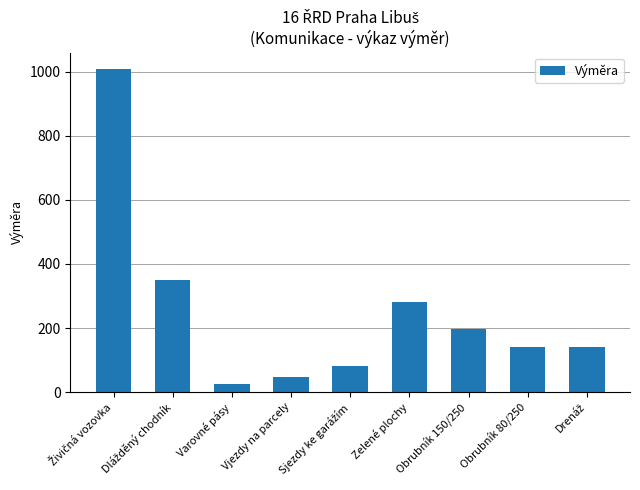

What is the minimum value shown in the chart?

26.0